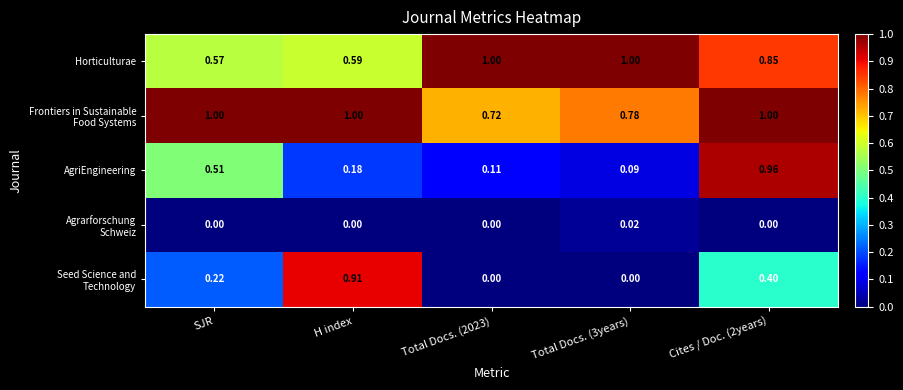

Which category has the lowest value in the Horticulturae series?

SJR